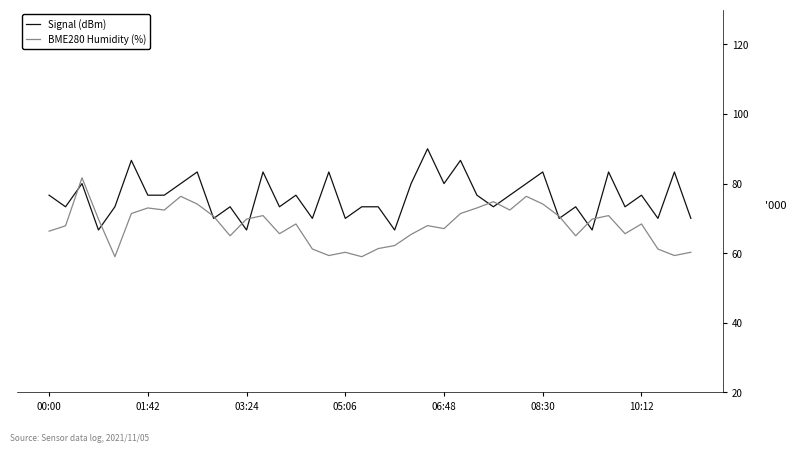

What is the lowest value of the Signal (dBm) series?

66.7